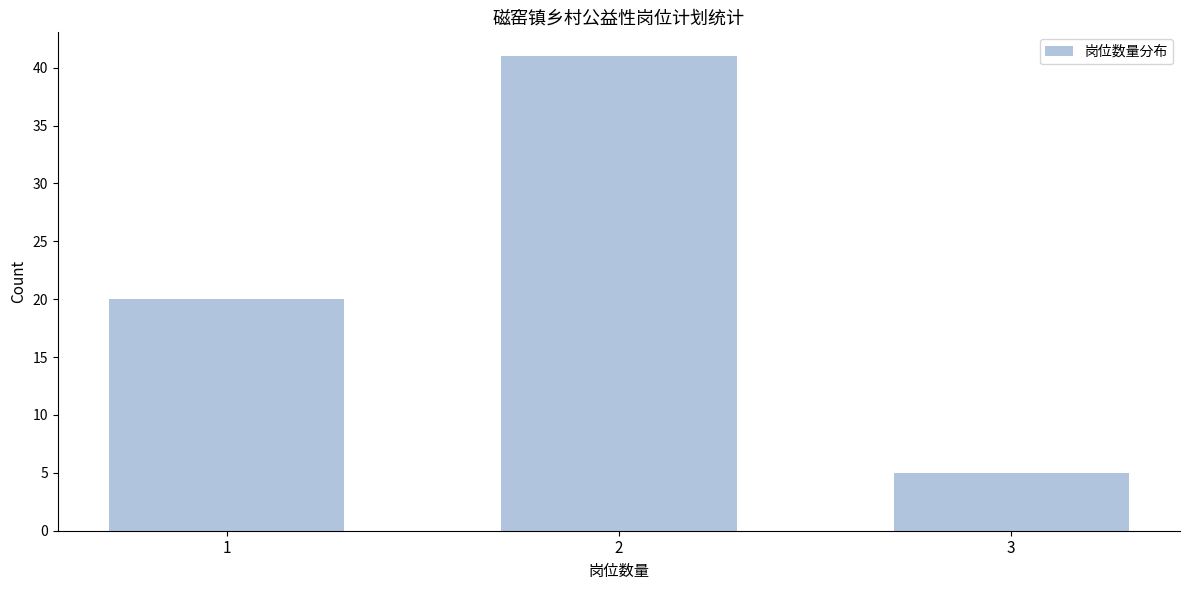

Reading right to left, list all the values displayed in this chart.

3=5	2=41	1=20